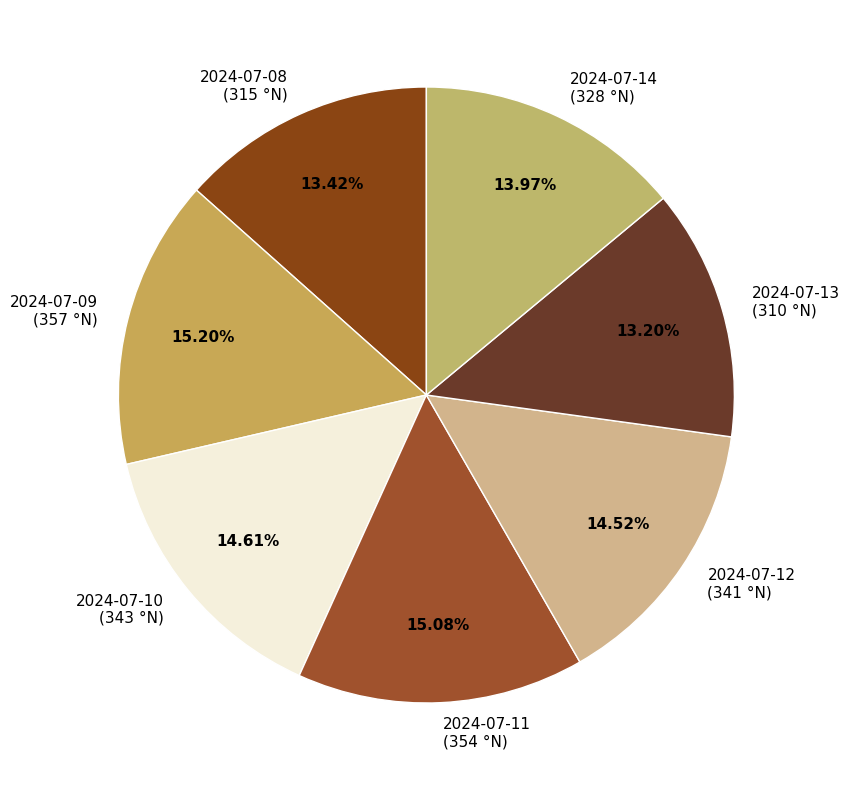

How much of the chart is everything except 2024-07-14?

86.0%